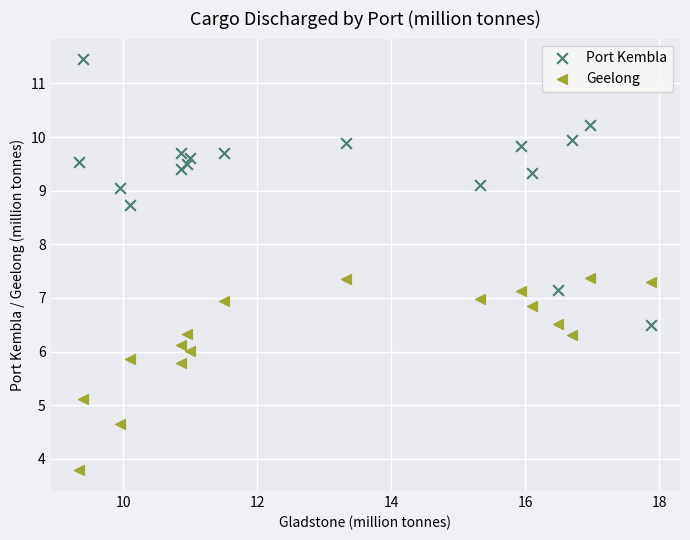

In the Geelong series, what Y value is closest to 5?

5.1